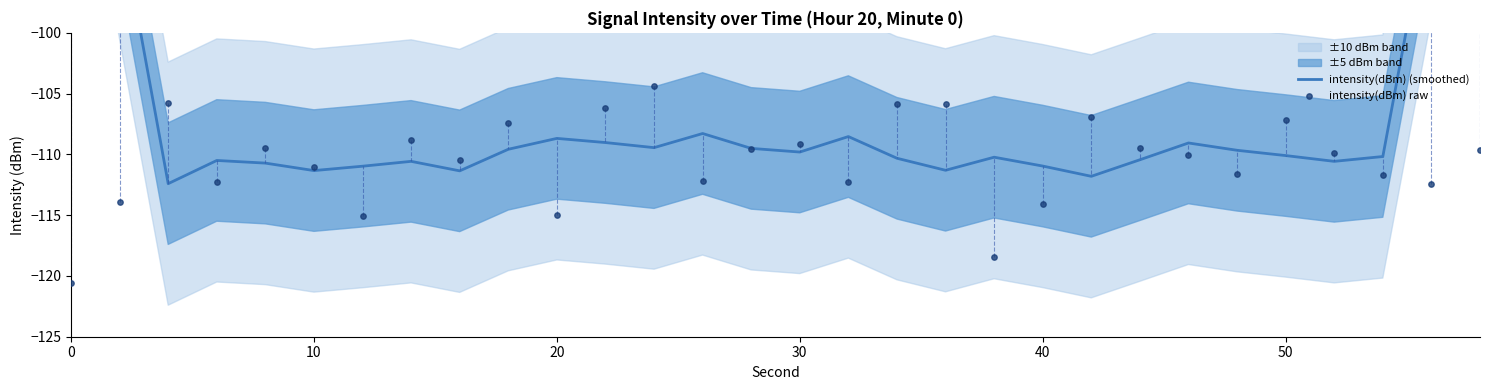

Which series has the largest total across all categories?

intensity(dBm) (smoothed)